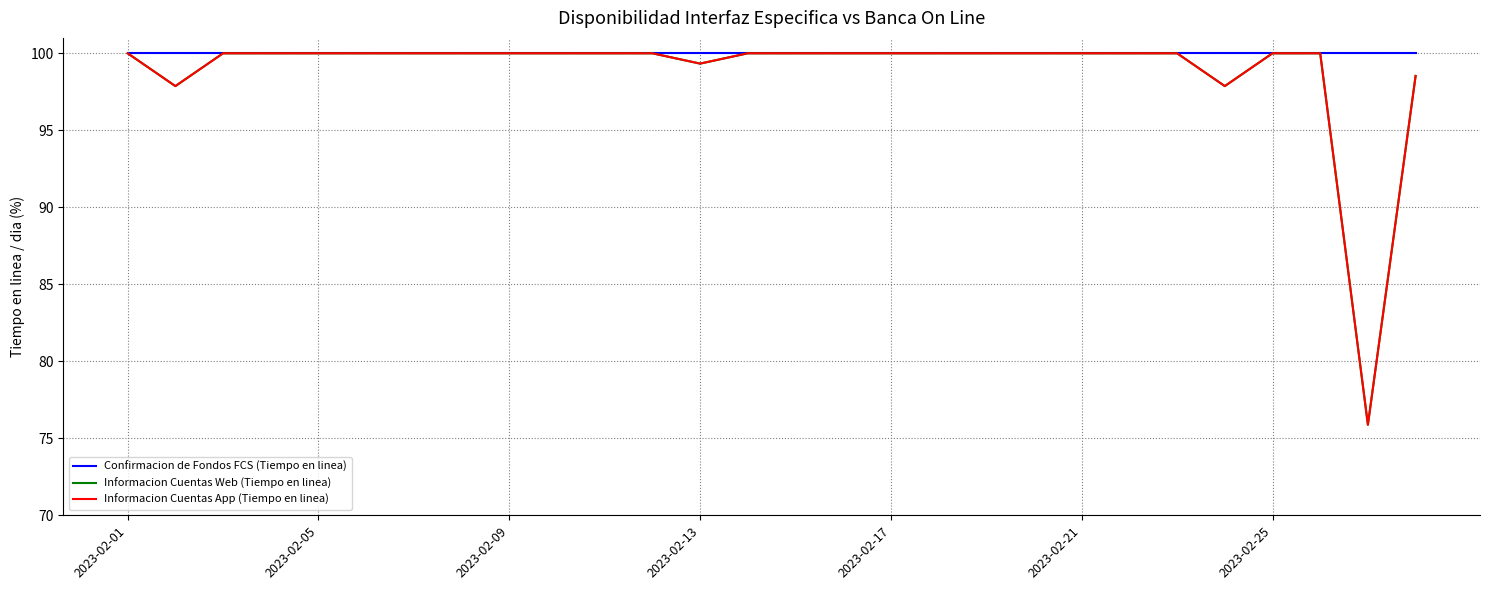

True or false: Informacion Cuentas App (Tiempo en linea) and Informacion Cuentas Web (Tiempo en linea) intersect in this chart.

False